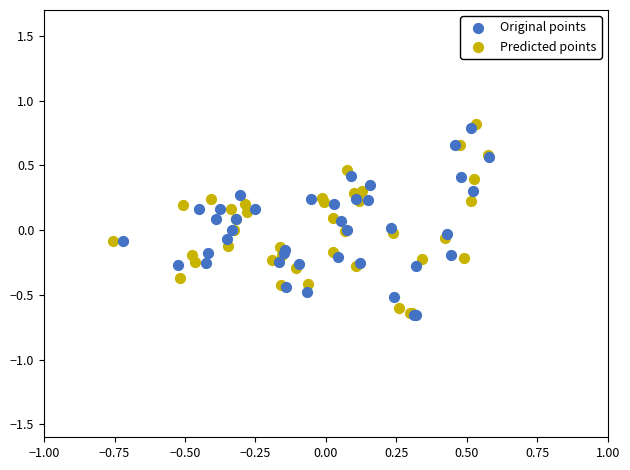

What are all the series names shown in the legend?

Original points, Predicted points